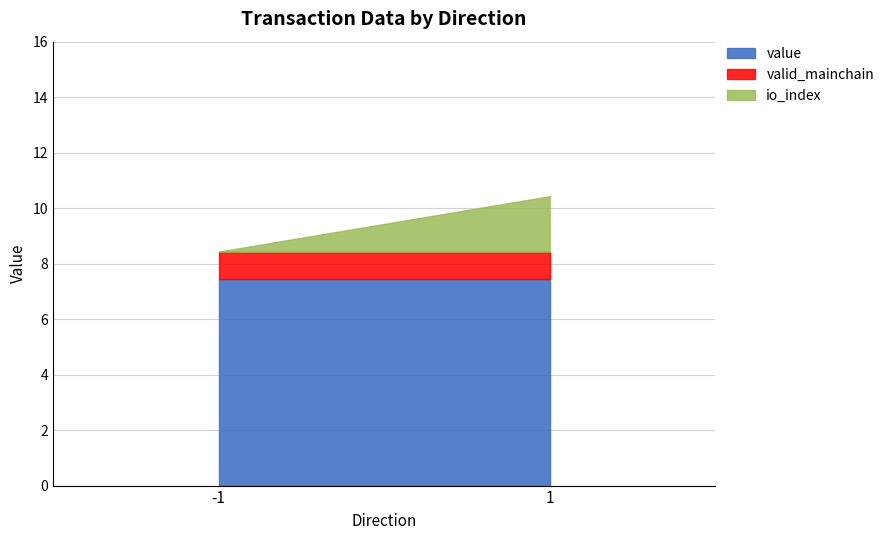

Where is valid_mainchain nearest to the value 1?

-1